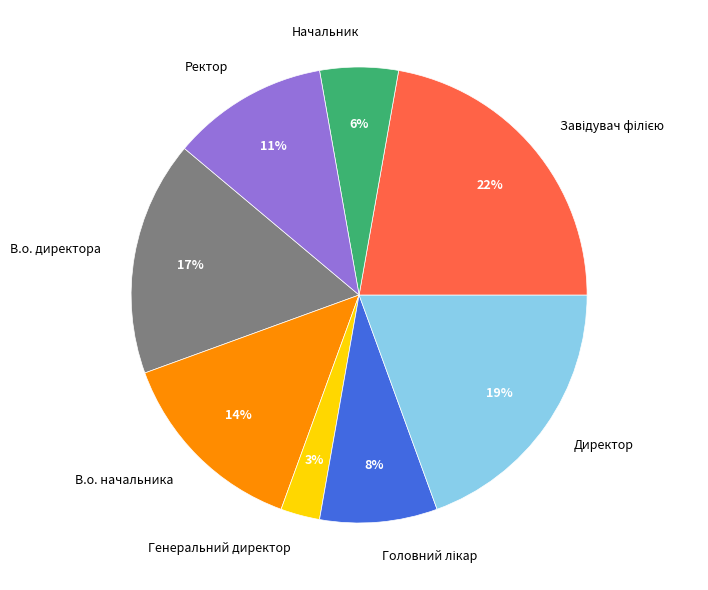

How many slices are in this pie chart?

8